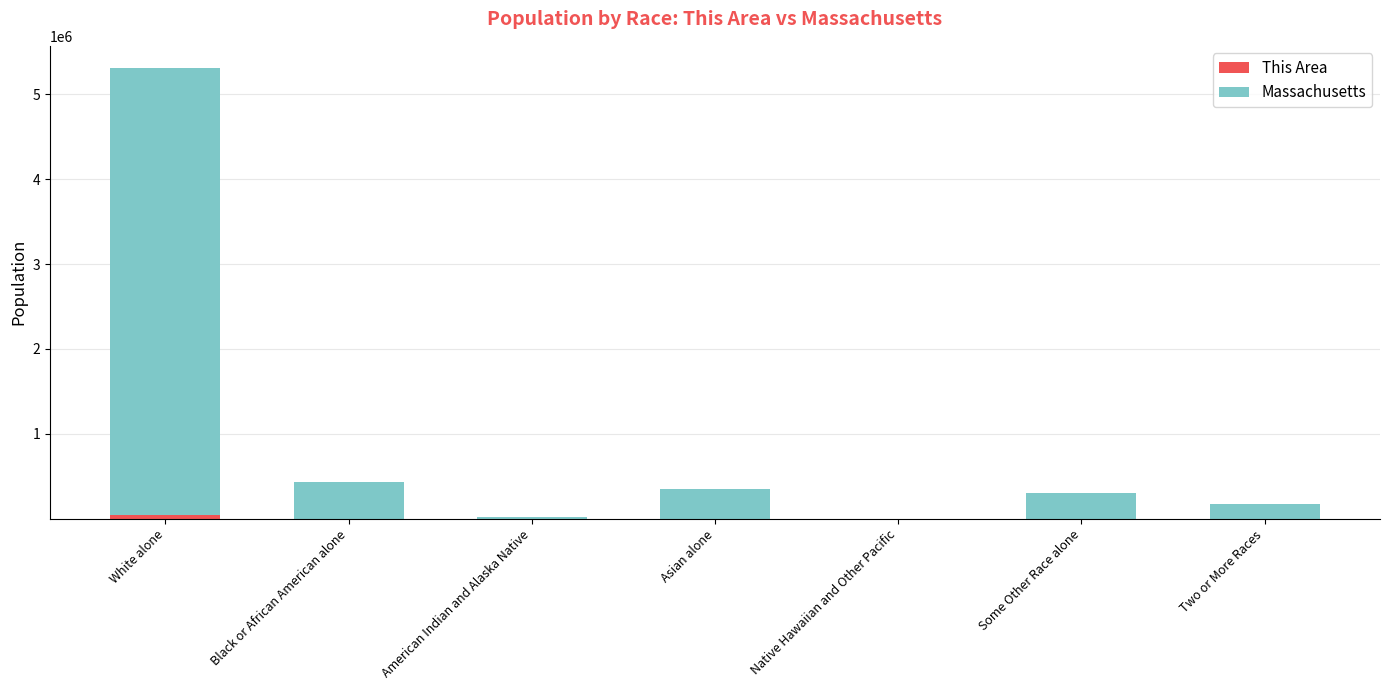

At which category is the sum across all series the highest?

White alone